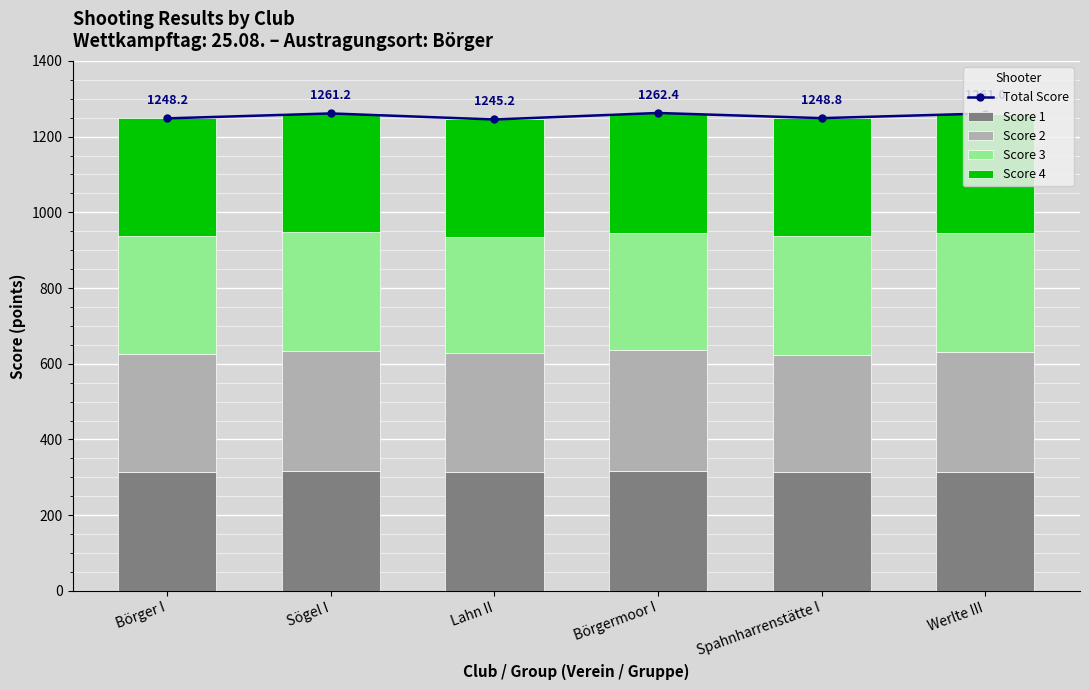

Rank the series by their maximum value, from highest to lowest.

Total Score, Score 2, Score 1, Score 4, Score 3